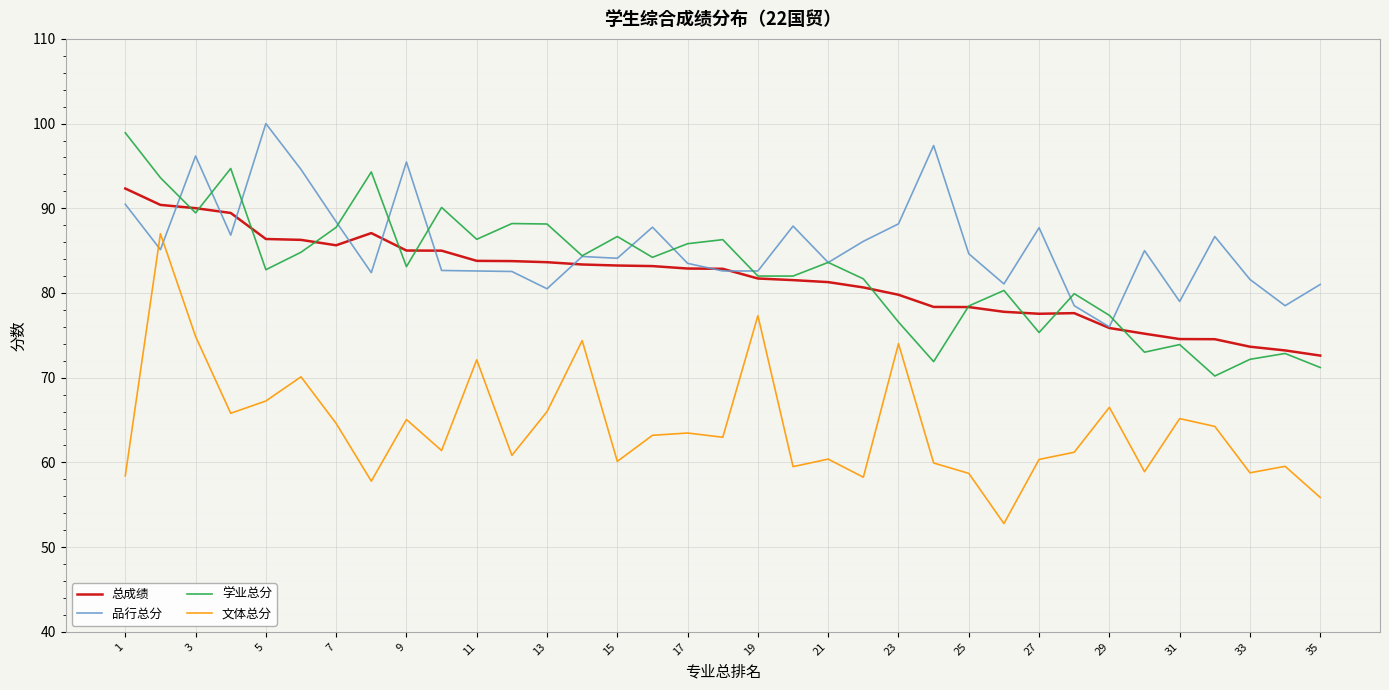

Which series has the largest total across all categories?

品行总分